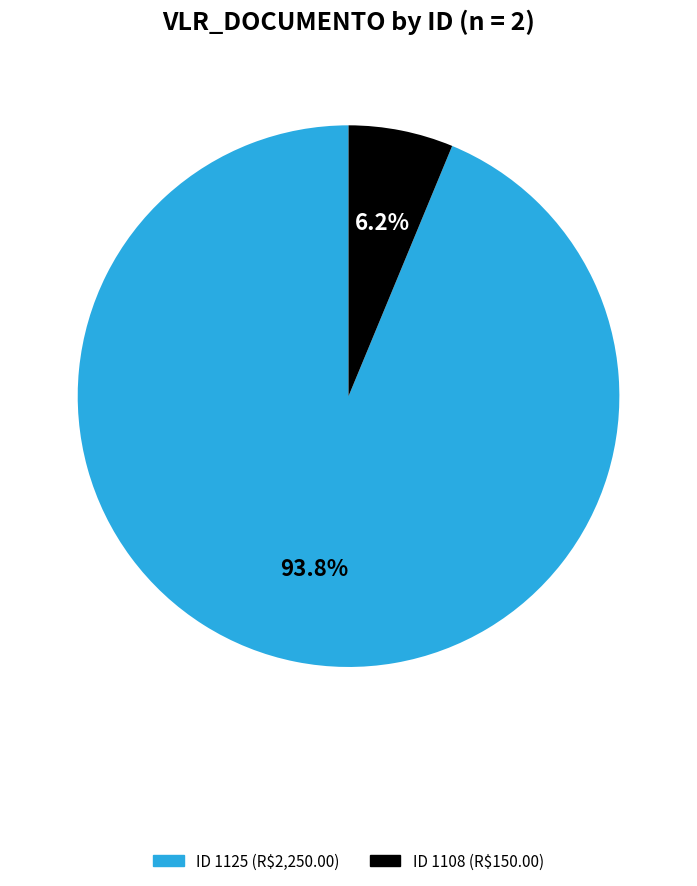

Is there a majority slice in this chart?

Yes